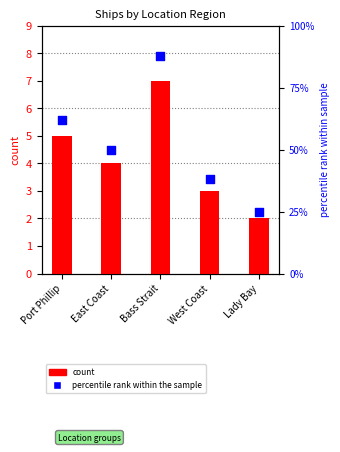

What is the total value across all series at West Coast?

41